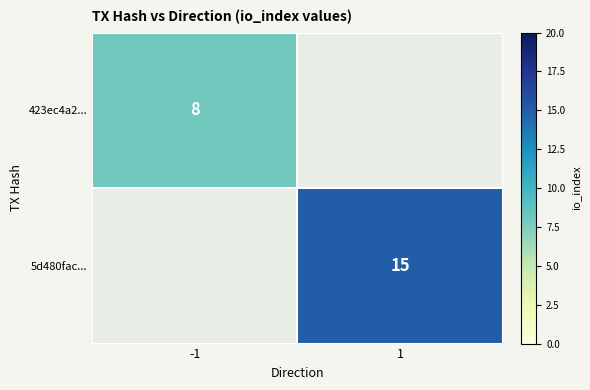

At which category does the chart reach its minimum across all series?

-1